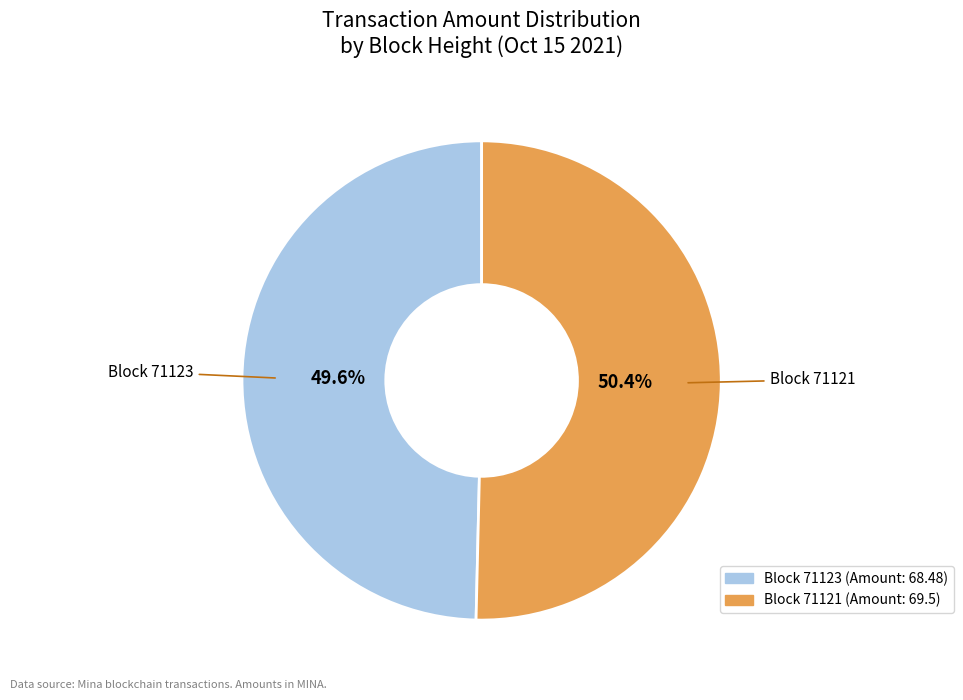

How many slices are in this pie chart?

2